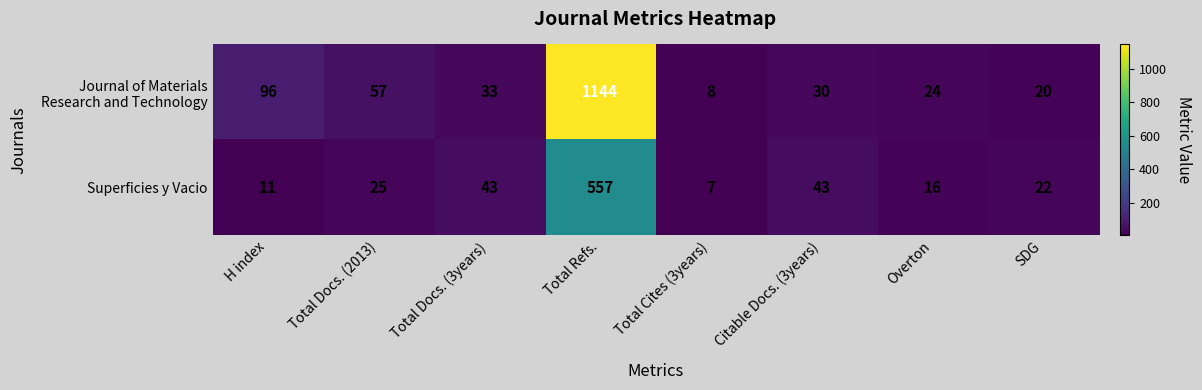

Is it true that Superficies y Vacio equals 11 at H index?

True